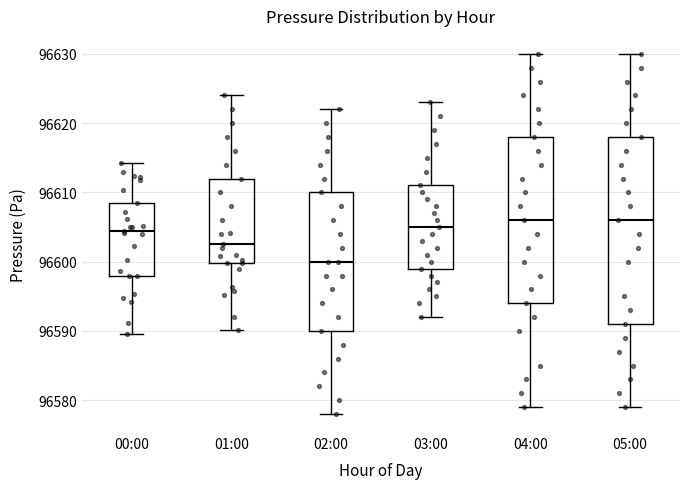

Comparing the boxes themselves (not the whiskers), which one is the tallest?

05:00